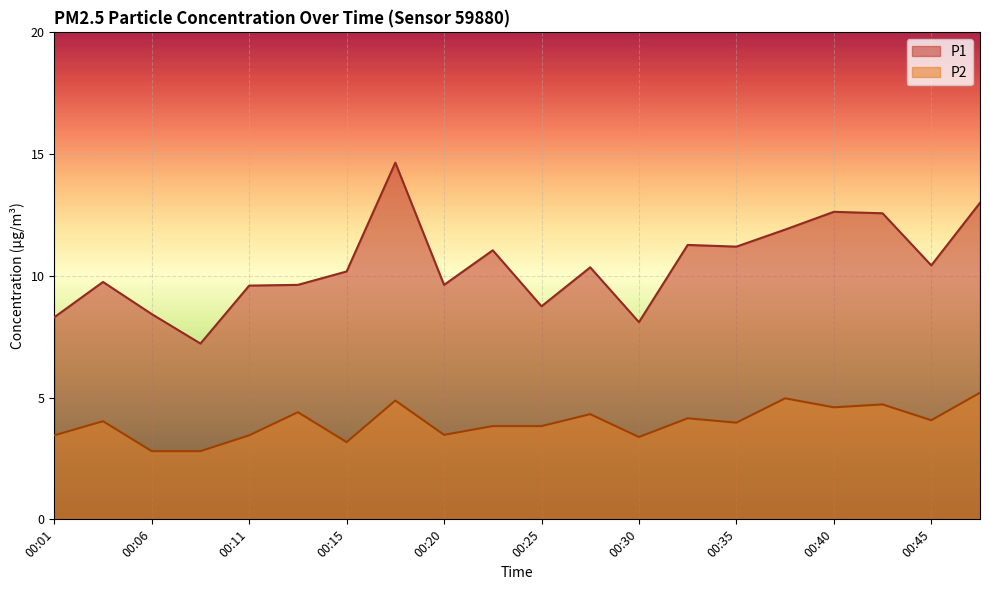

The P1 series shows 17.3 at 00:20. True or false?

False